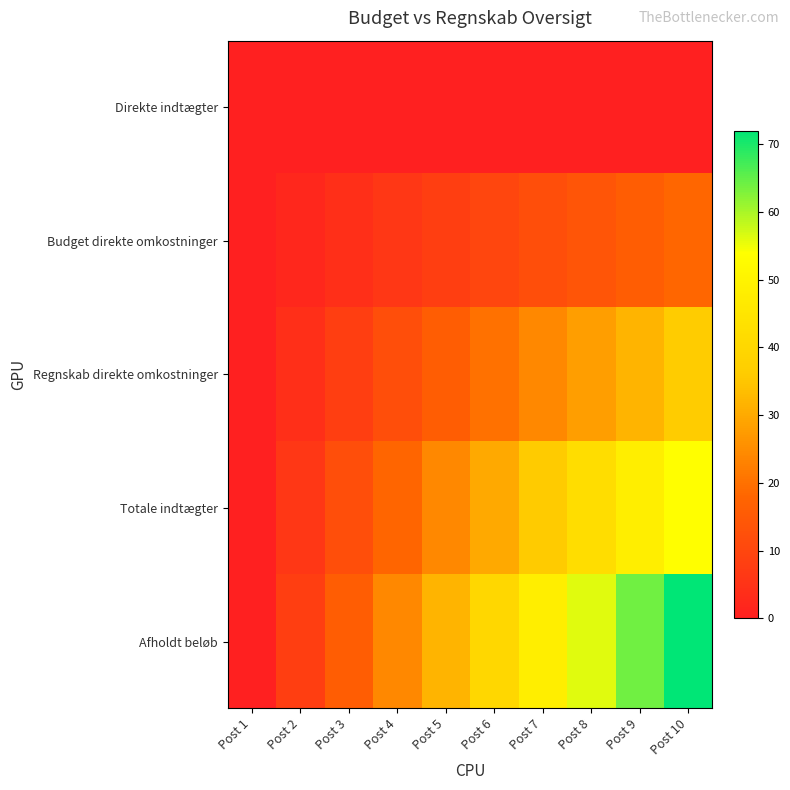

Rank the series by their maximum value, from lowest to highest.

Direkte indtægter, Budget direkte omkostninger, Regnskab direkte omkostninger, Totale indtægter, Afholdt beløb